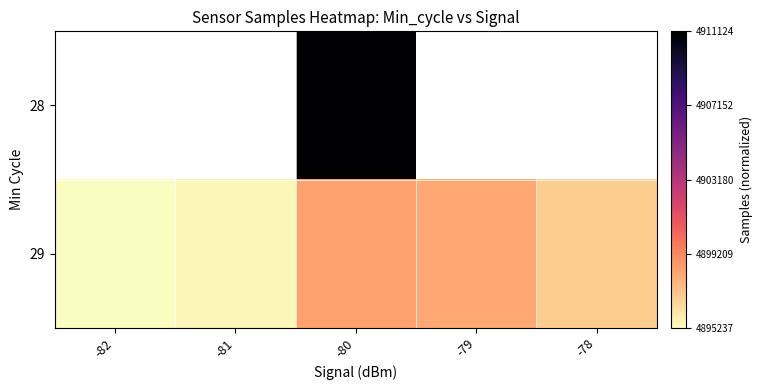

List the labels in order of 29 value, smallest first.

-82, -81, -78, -79, -80